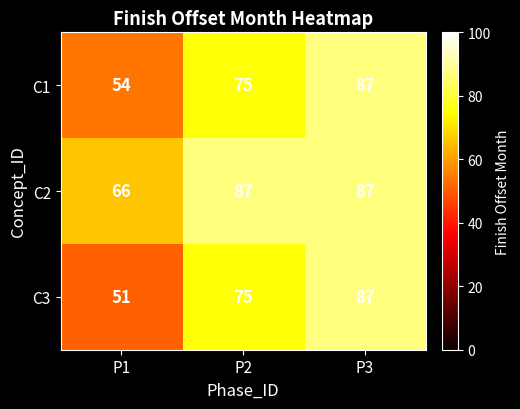

At which label does C1 reach its peak?

P3